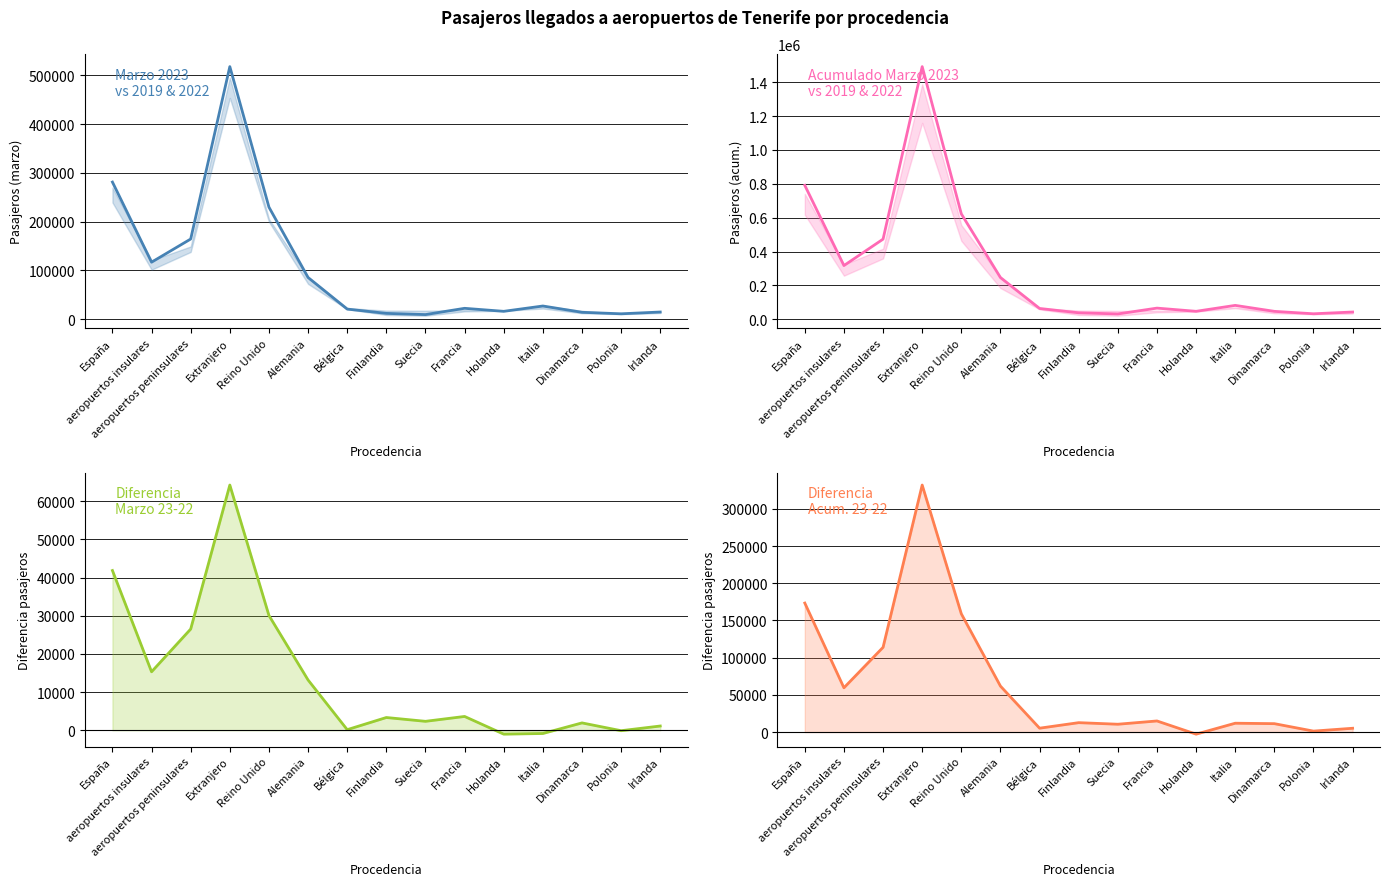

Is the value of Dif 23-22 (marzo) at Irlanda greater than the value of Dif 23-22 (acum.) at Extranjero?

No